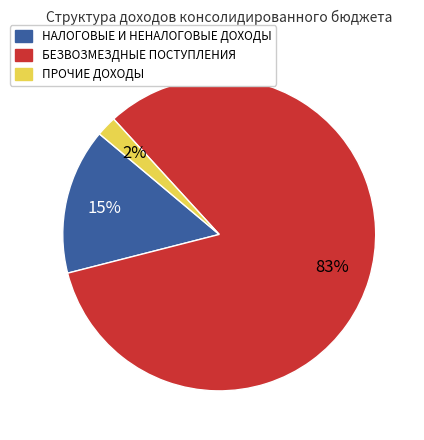

How many slices are in this pie chart?

3